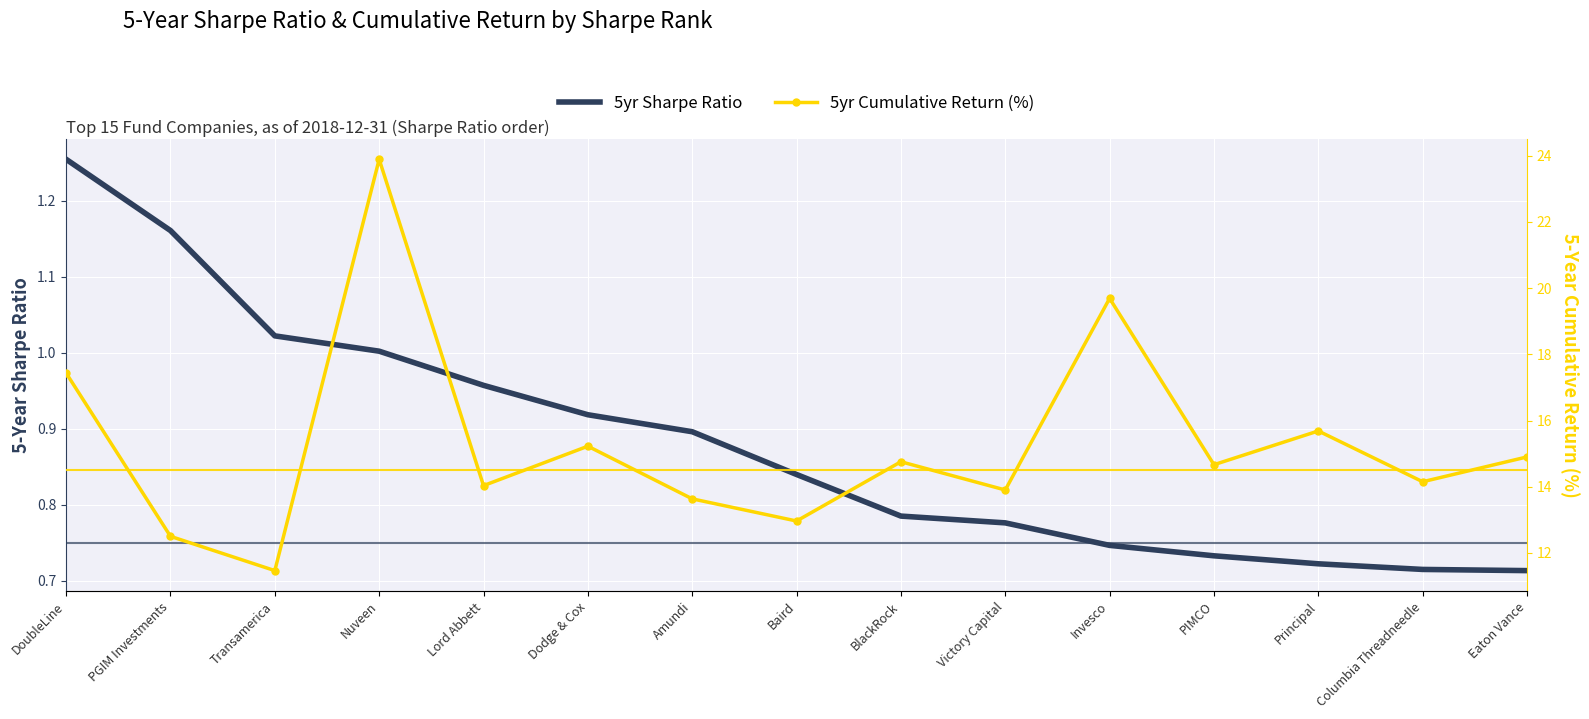

Read the 5yr Cumulative Return (%) value at Dodge & Cox.

15.2